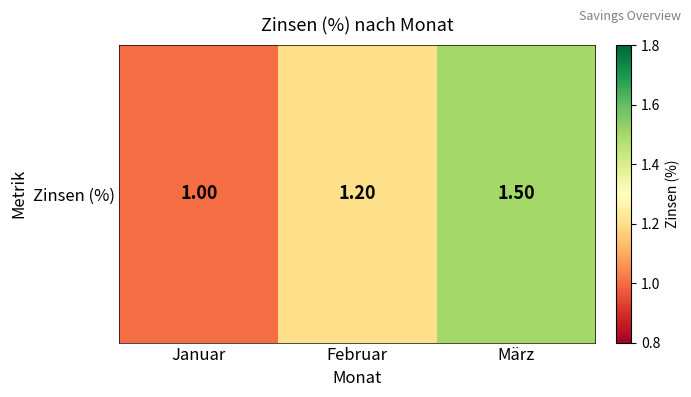

Reading right to left, what are all the values shown in this chart?

1.5	1.2	1.0